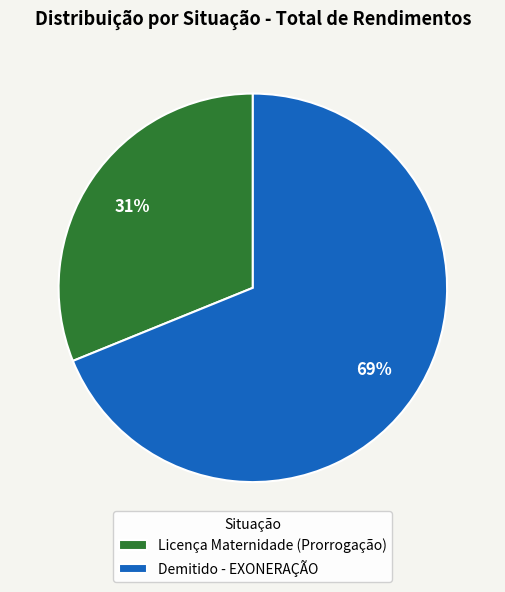

Rank the categories by value from highest to lowest.

Demitido - EXONERAÇÃO, Licença Maternidade (Prorrogação)